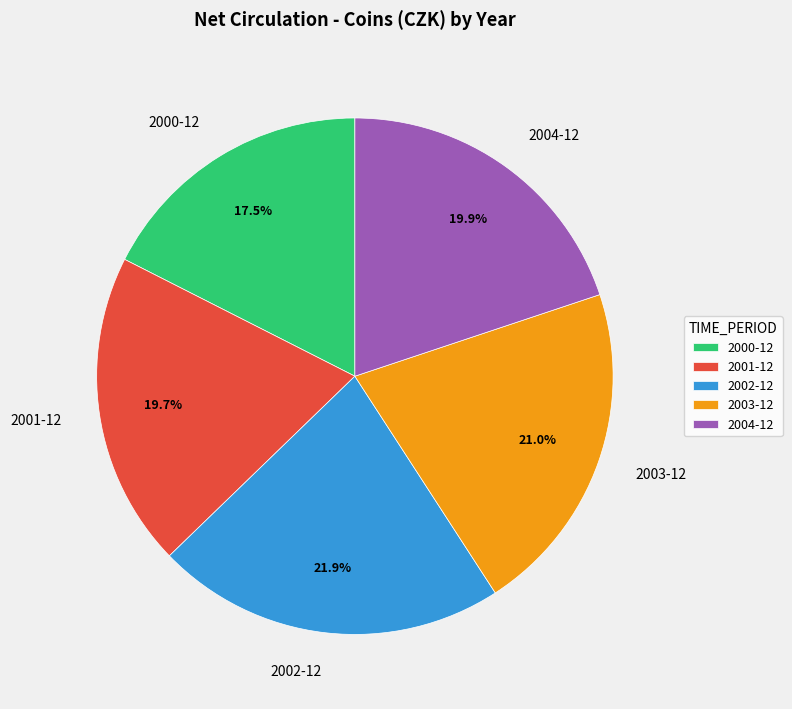

What is the largest slice in the pie chart?

2002-12